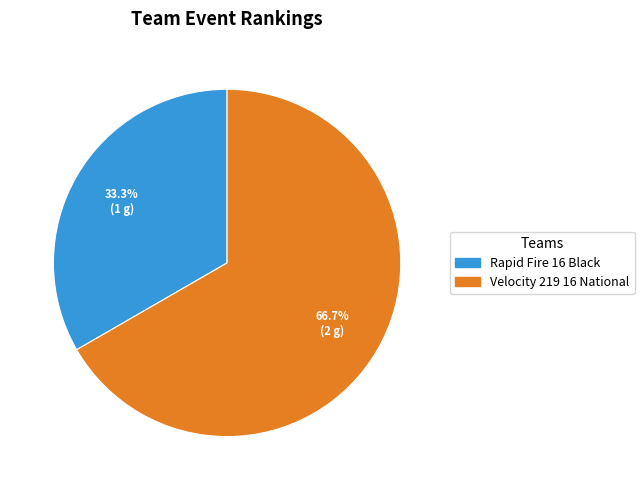

The Velocity 219 16 National slice represents 59% of the pie. True or false?

False